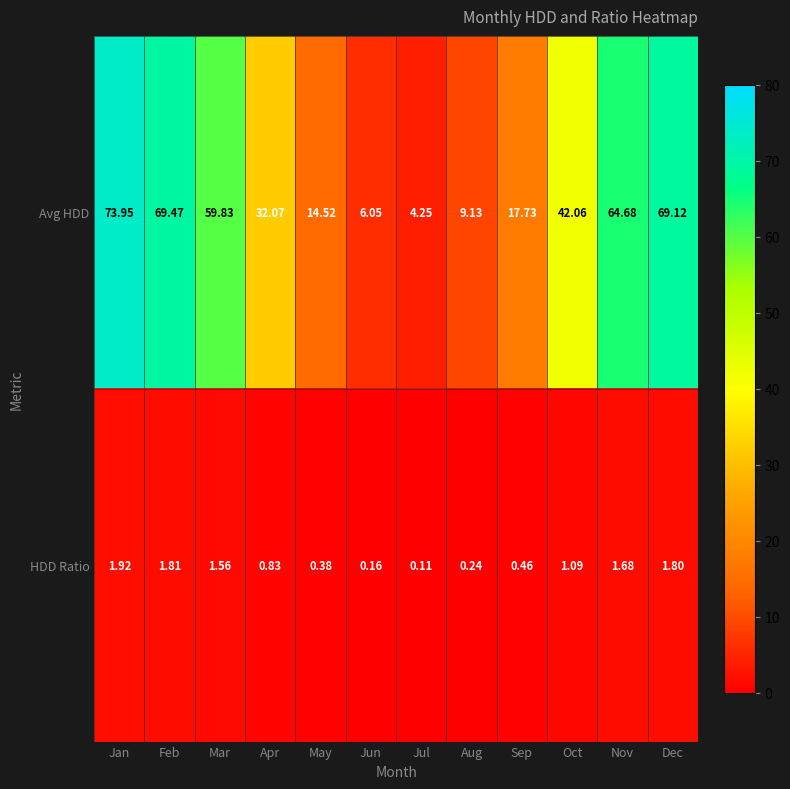

Which series has the largest total across all categories?

Avg HDD